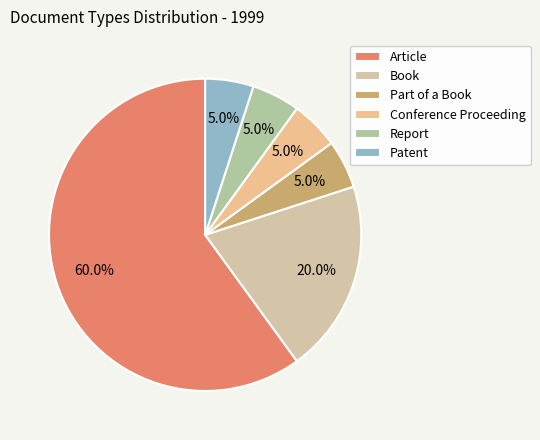

How many segments does this pie chart have?

6